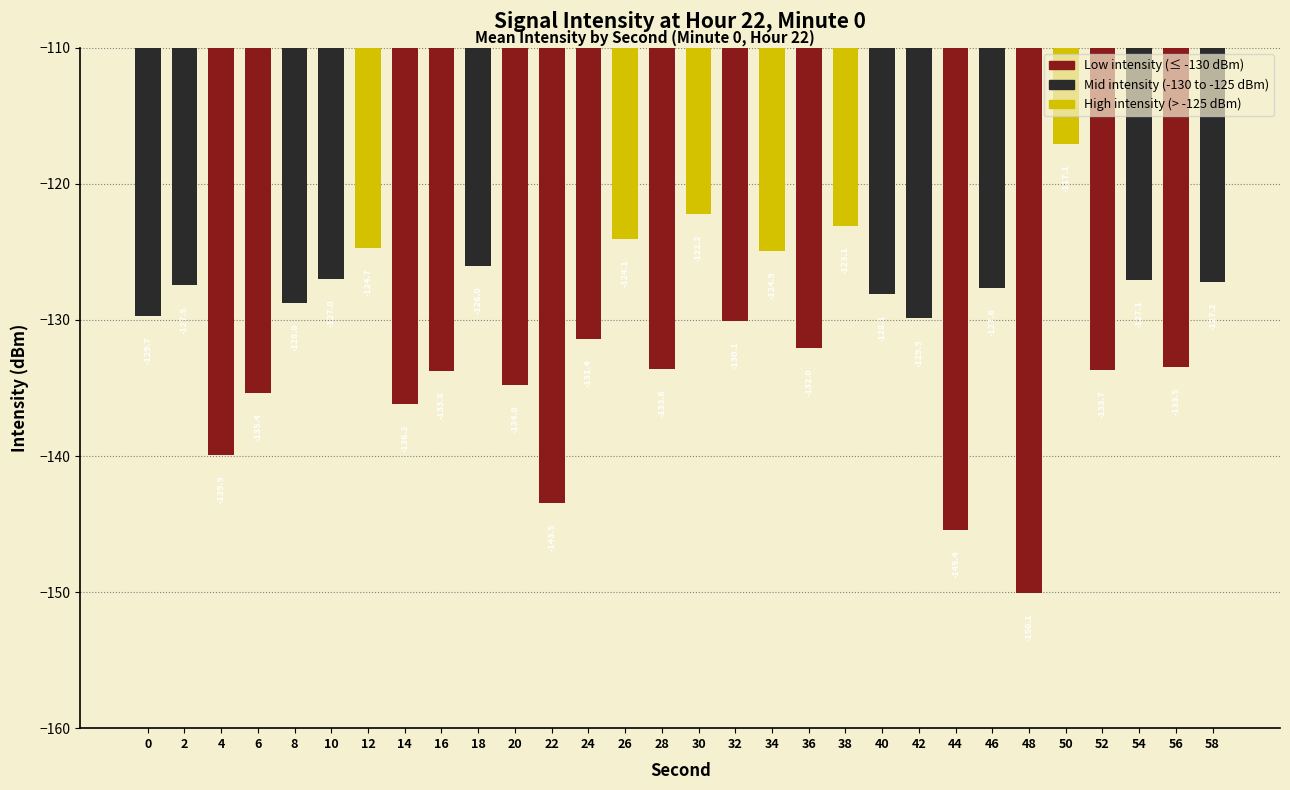

How many data points are less than -129?

16